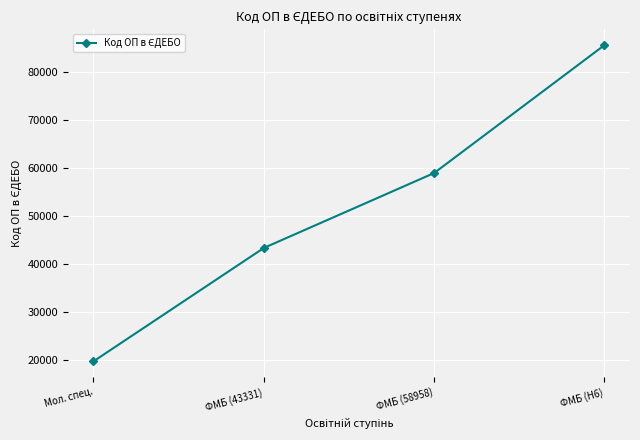

True or false: there are more than 0 points higher than both neighbors.

False